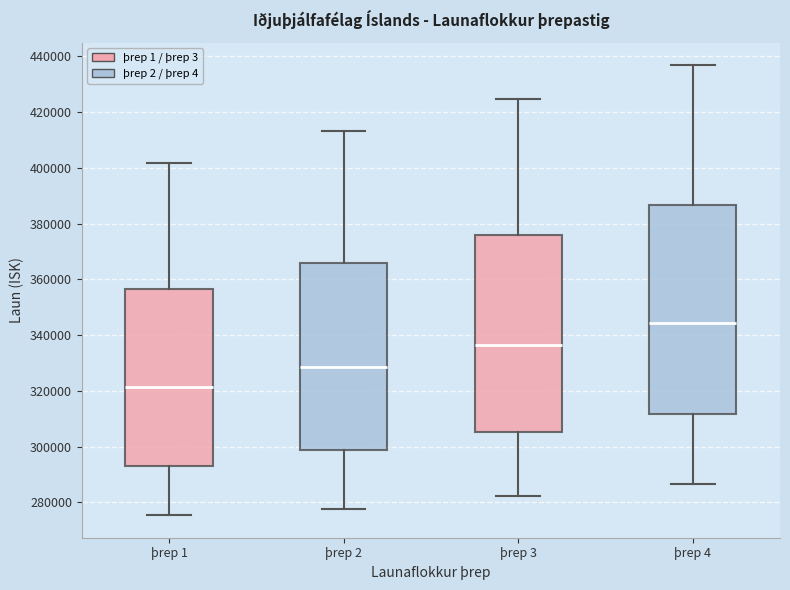

Comparing the boxes themselves (not the whiskers), which one is the tallest?

þrep 4